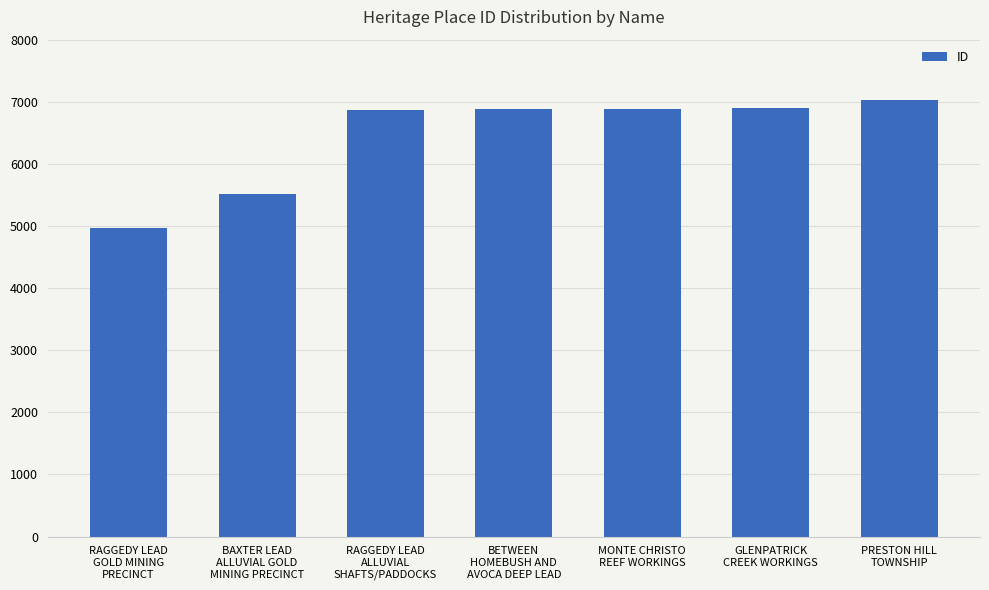

How many bars are there in total?

7